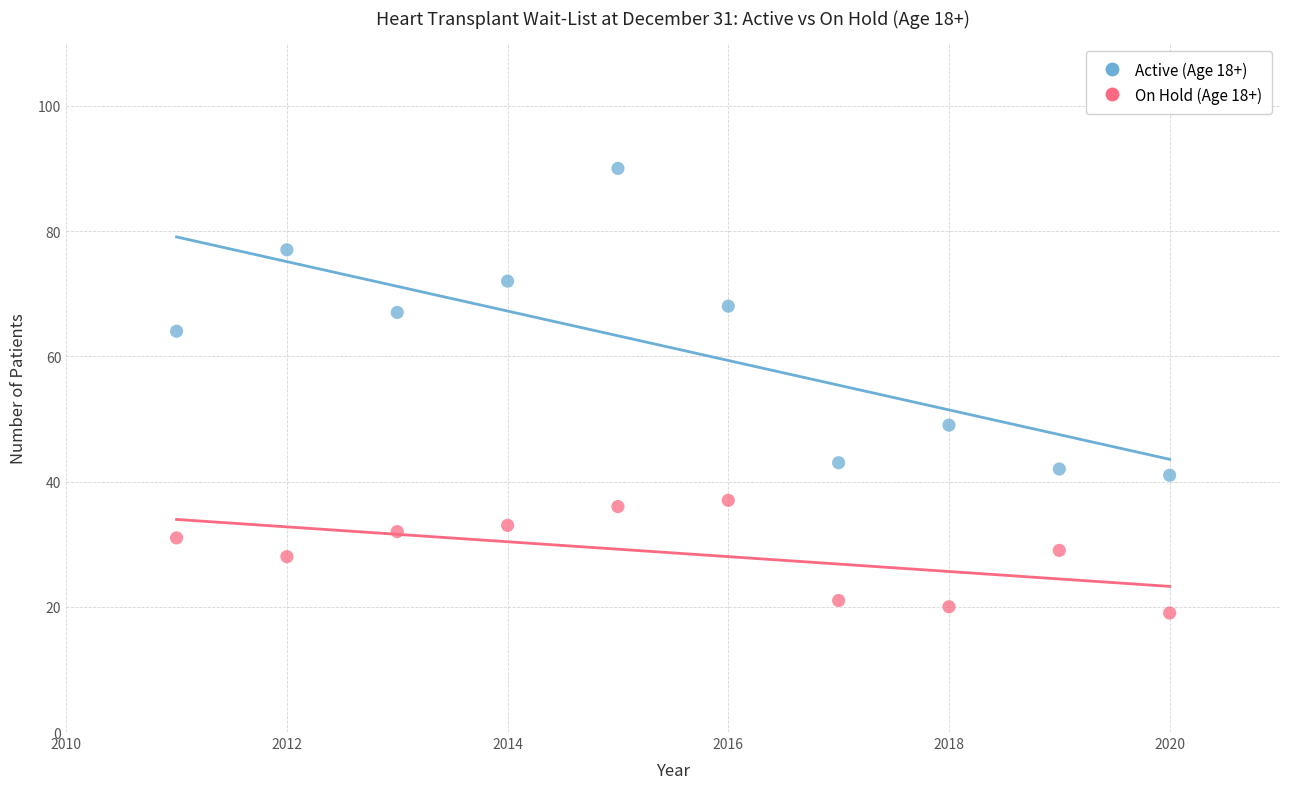

What are all the series names shown in the legend?

Active (Age 18+), On Hold (Age 18+)